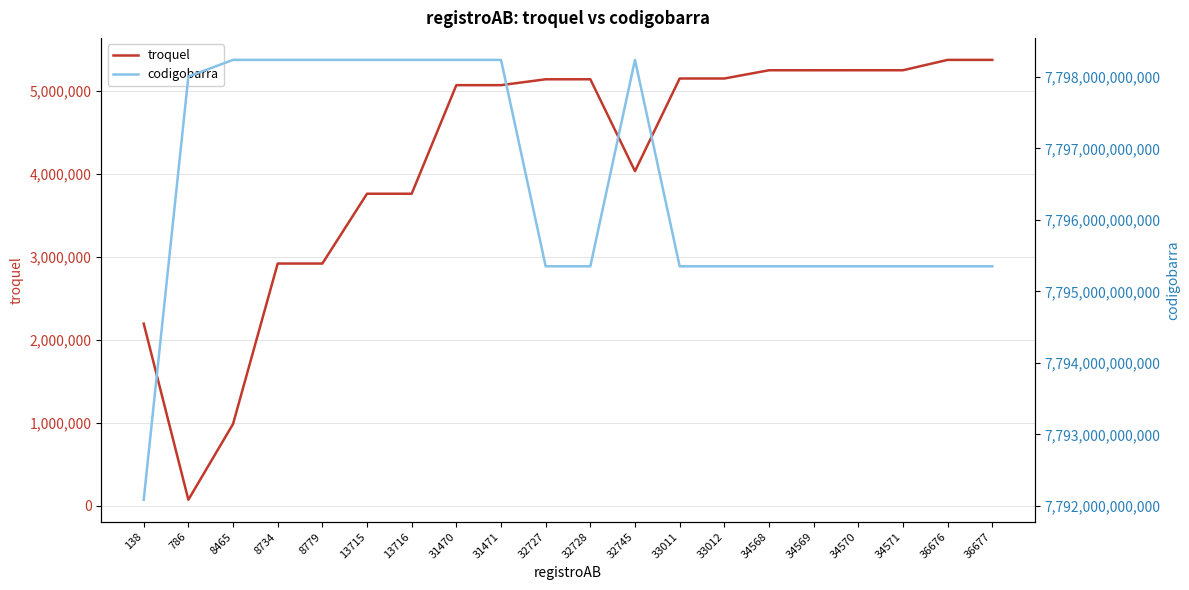

Is the value of codigobarra at 36676 greater than the value of troquel at 8465?

Yes